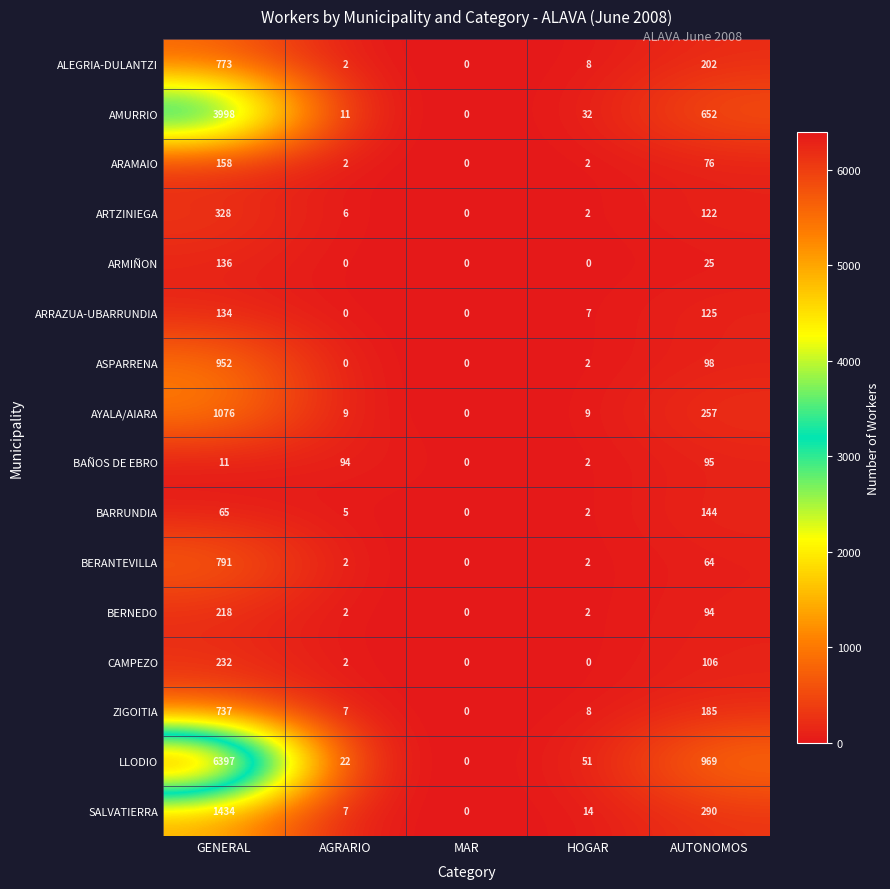

How many data points in ARRAZUA-UBARRUNDIA are less than 7?

2